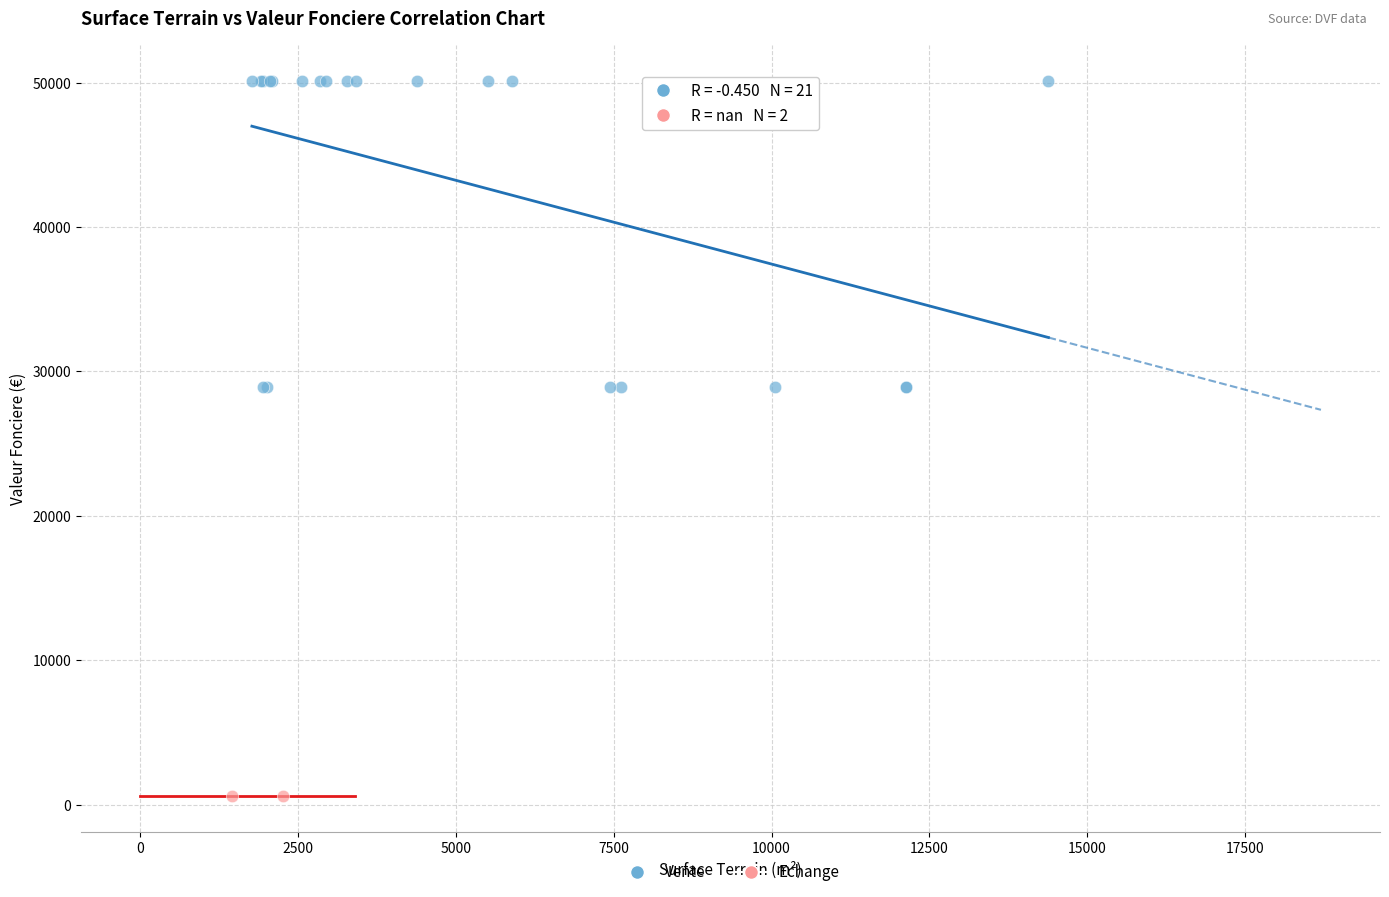

What are all the series names shown in the legend?

Vente, Echange